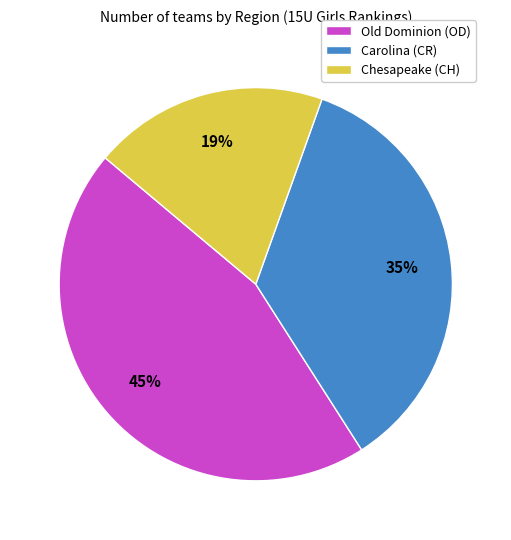

How many slices are in this pie chart?

3